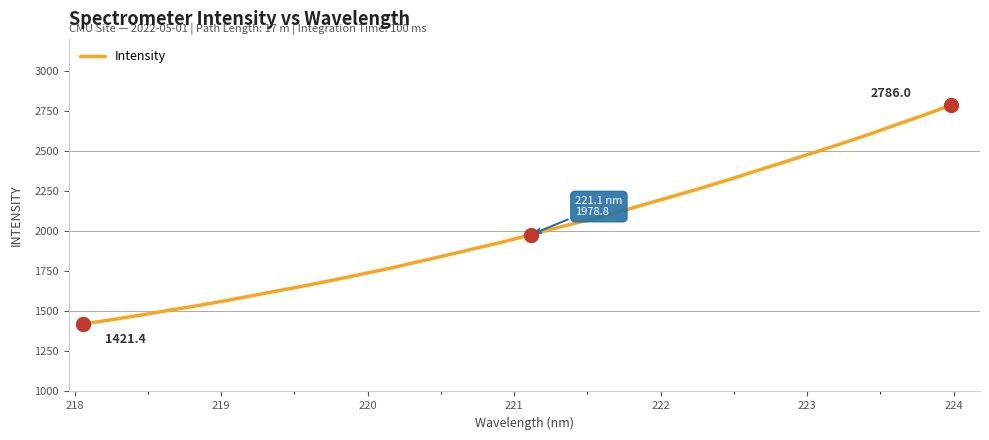

Count the number of data series in this chart.

1